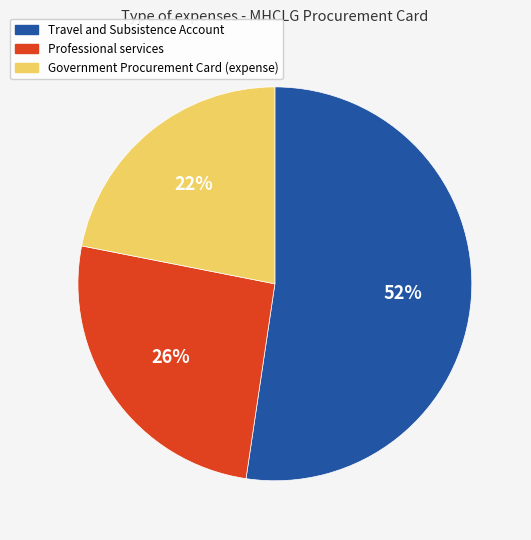

To the nearest percent, what is the average slice percentage?

33%